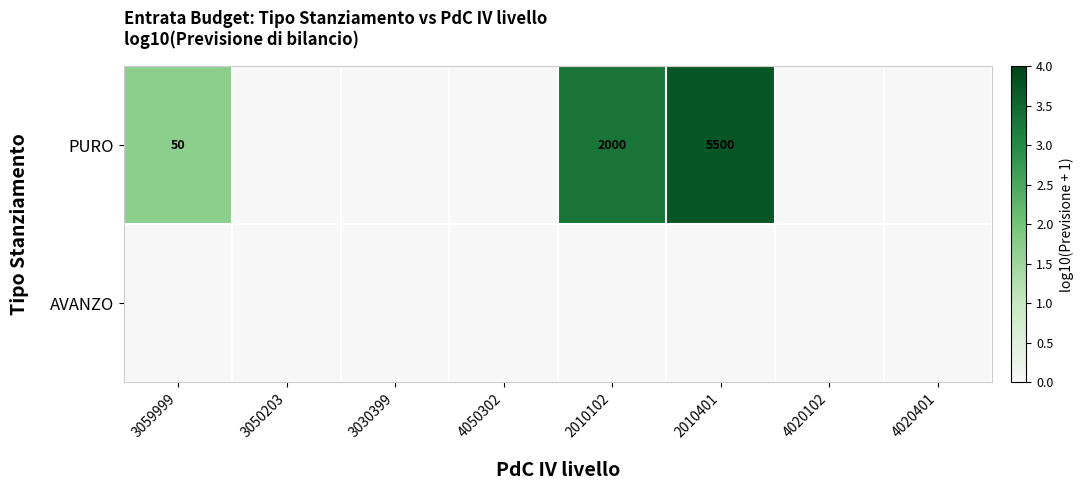

True or false: PURO has a value of 2025 at 2010401.

False